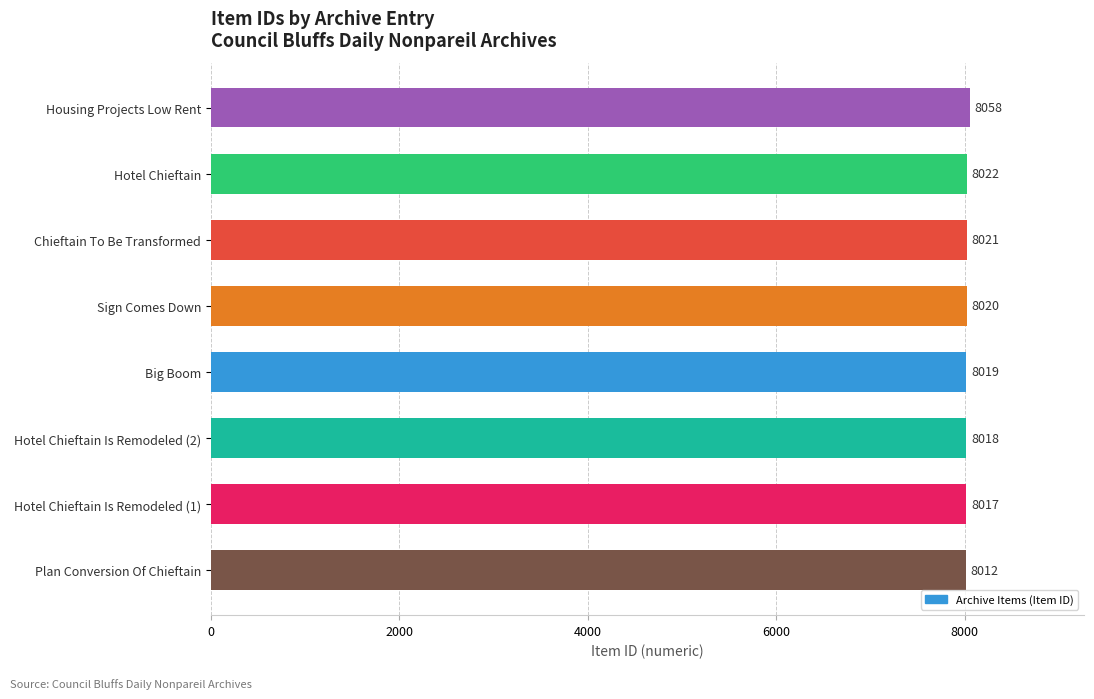

How many data points are less than 8020?

4